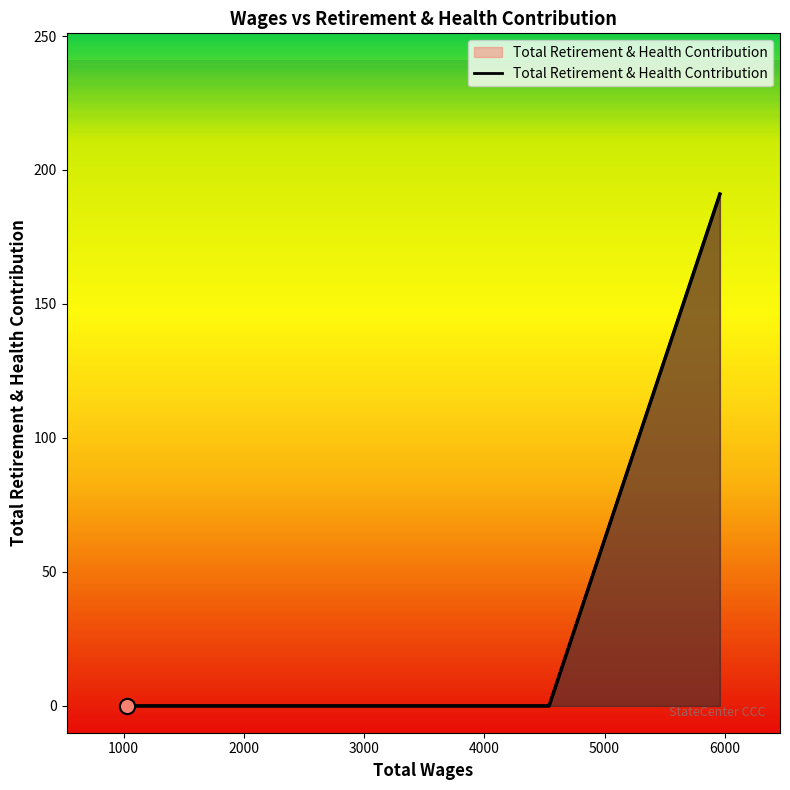

What is the change in value from 5960.0 to 1024.0?

-191